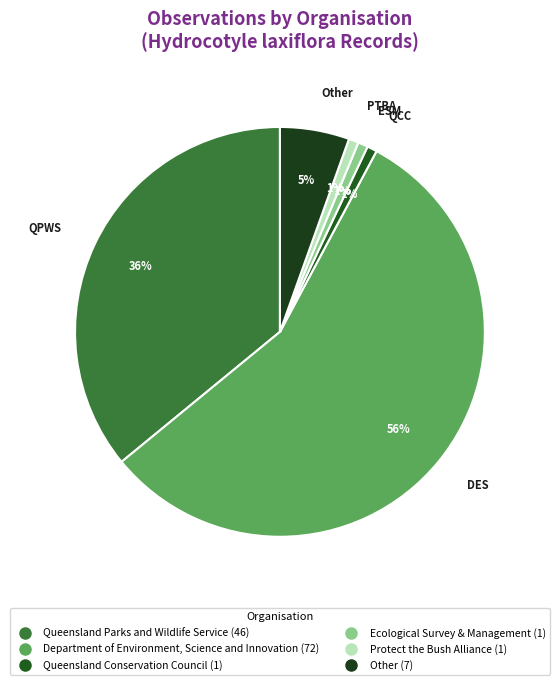

How many slices are in this pie chart?

6